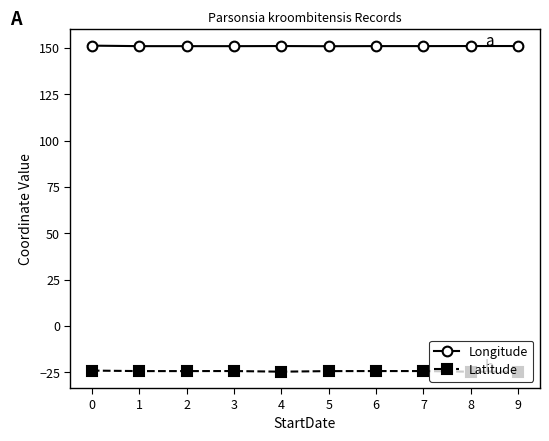

What is the total value across all series at 3?

126.6